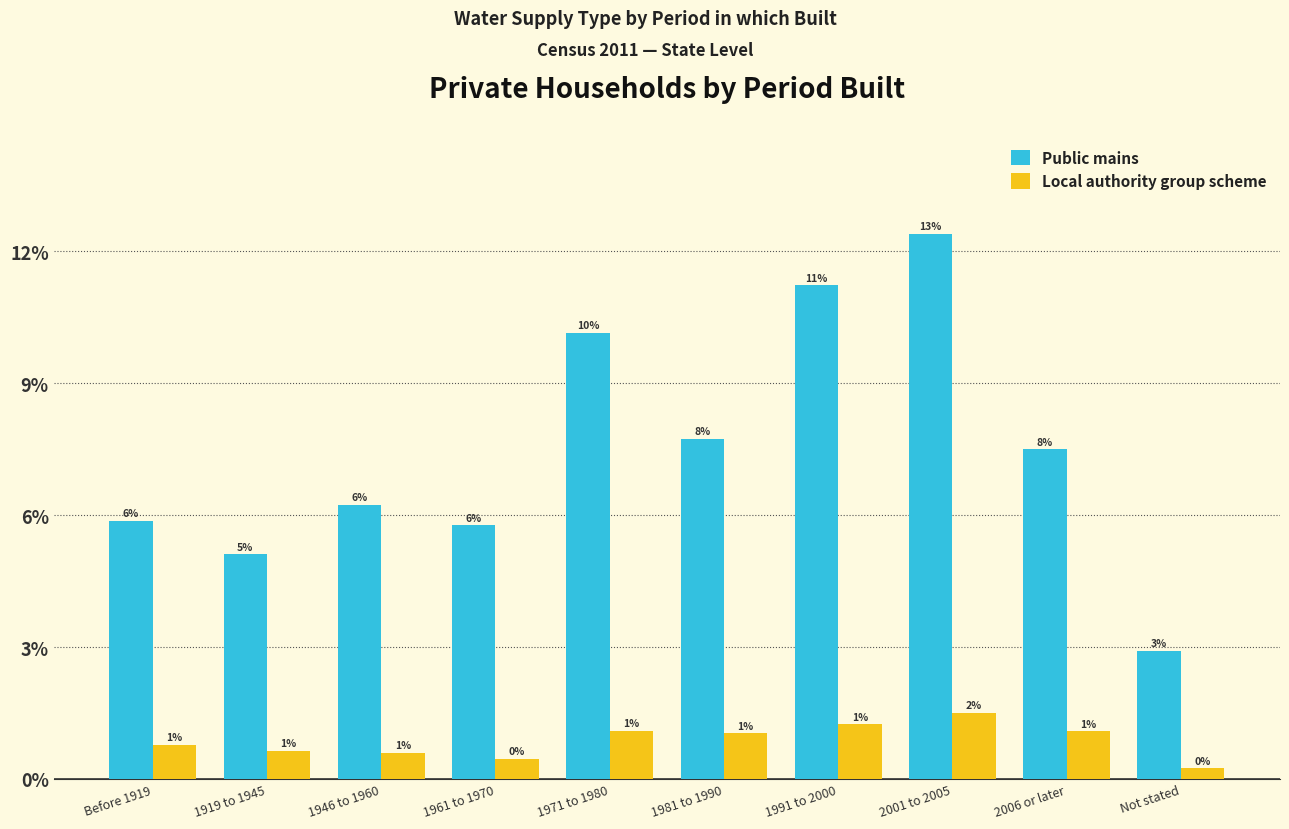

The value of Local authority group scheme at 1919 to 1945 is 14788. True or false?

False